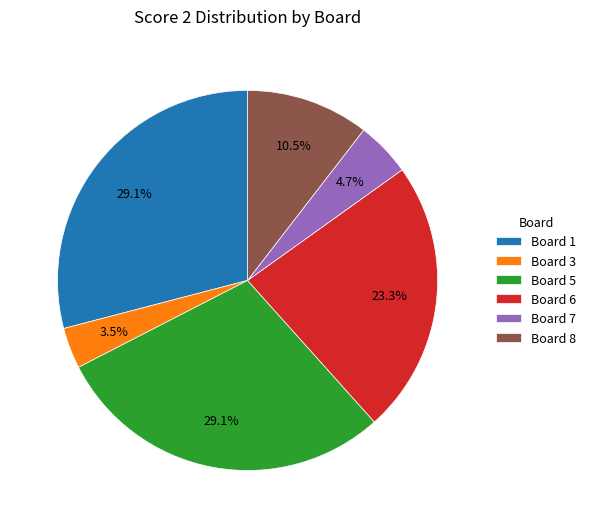

What is the smallest slice in the pie chart?

Board 3